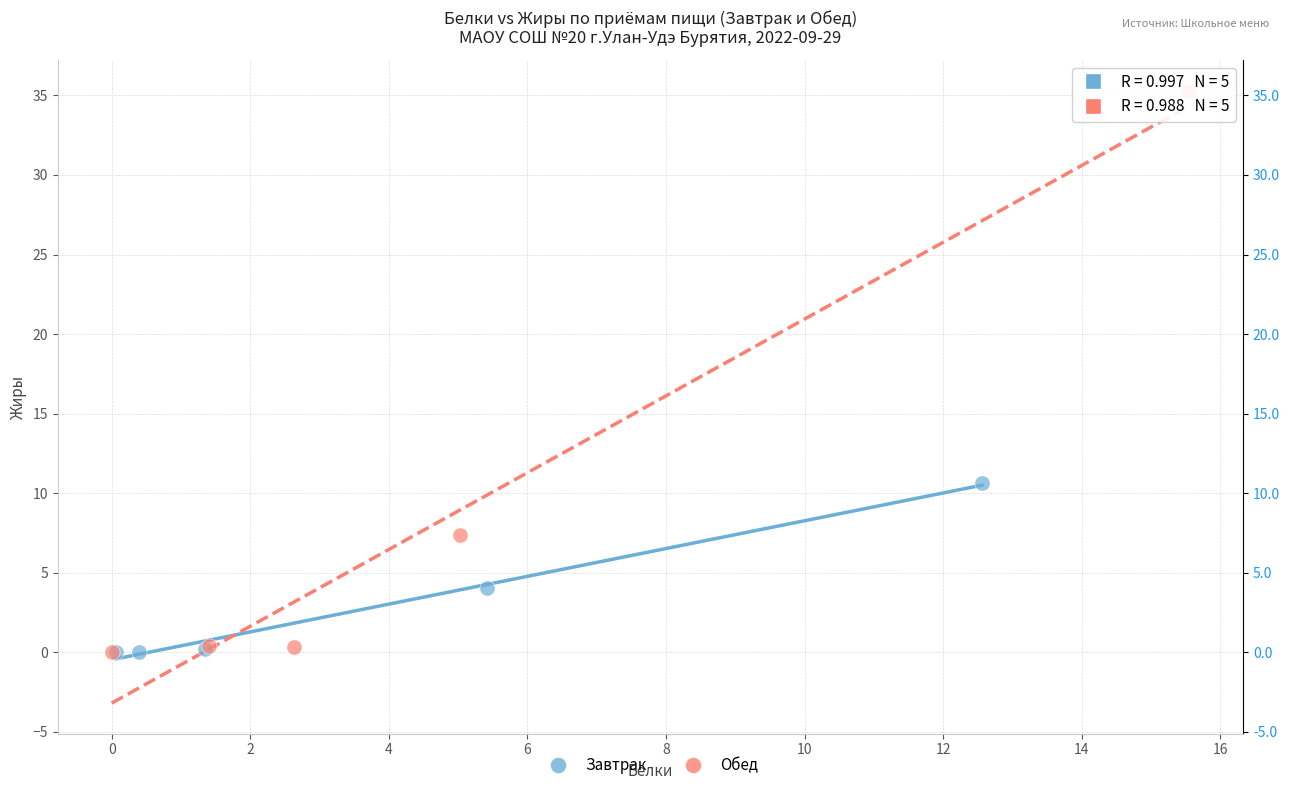

Which series reaches the maximum Y coordinate?

Обед